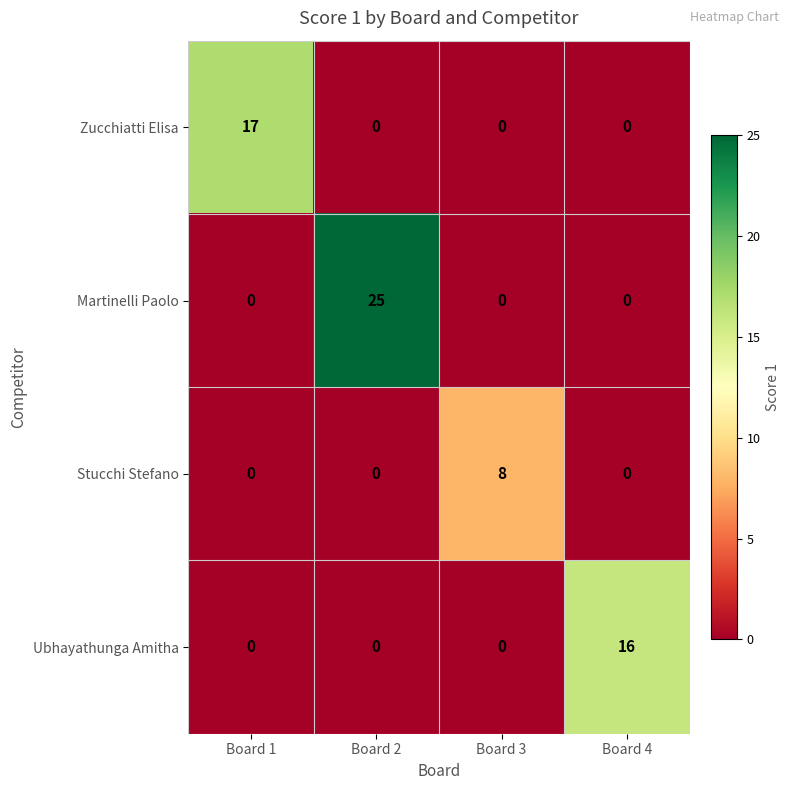

How many data points in Martinelli Paolo are above 0?

1